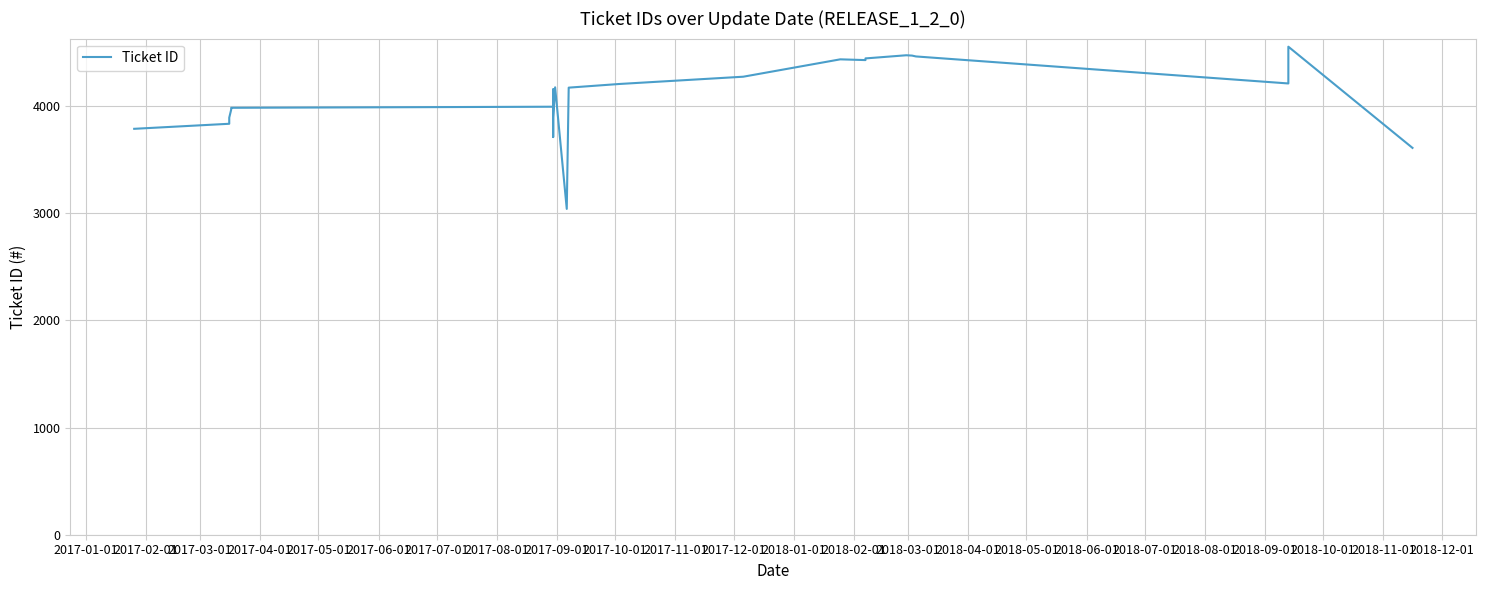

What position from the right is 2017-09-01?

29